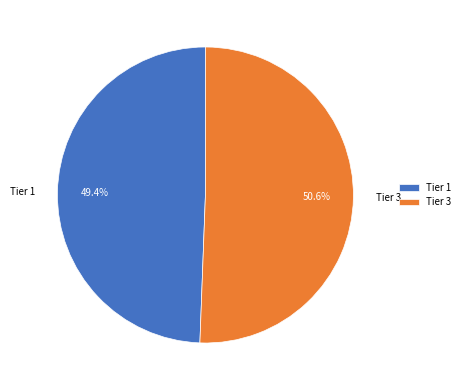

True or false: Tier 1 accounts for 59% of the total.

False